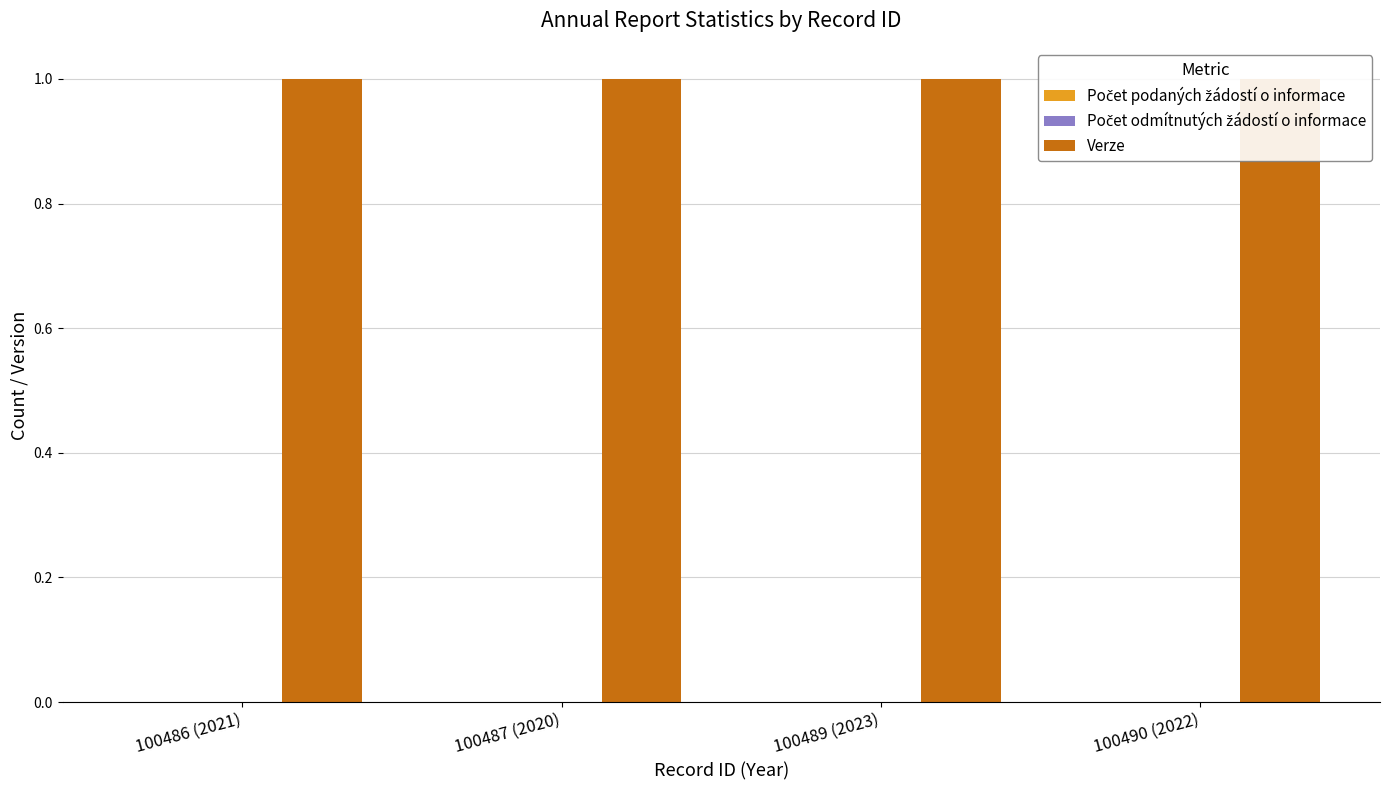

Is it true that Počet podaných žádostí o informace equals 0 at 100489 (2023)?

True